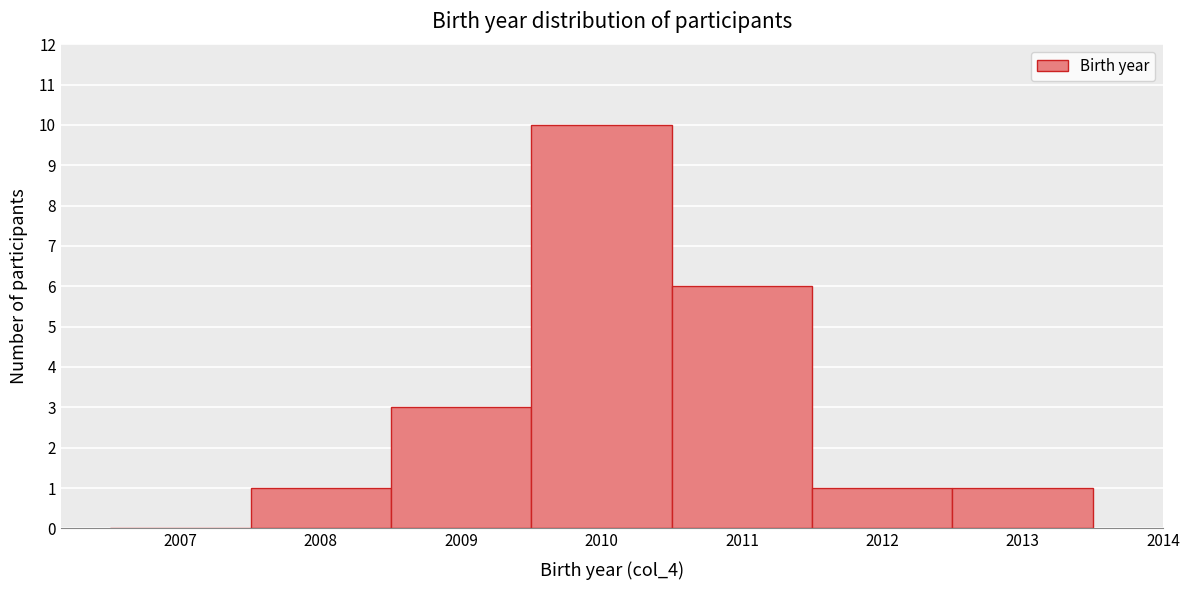

Reading left to right, list every bar in this chart as the range it spans on the x-axis followed by its height. The values are not printed on the chart, so give them approximately, as read against the axis.

2006.5 to 2007.5: 0
2007.5 to 2008.5: 1
2008.5 to 2009.5: 3
2009.5 to 2010.5: 10
2010.5 to 2011.5: 6
2011.5 to 2012.5: 1
2012.5 to 2013.5: 1